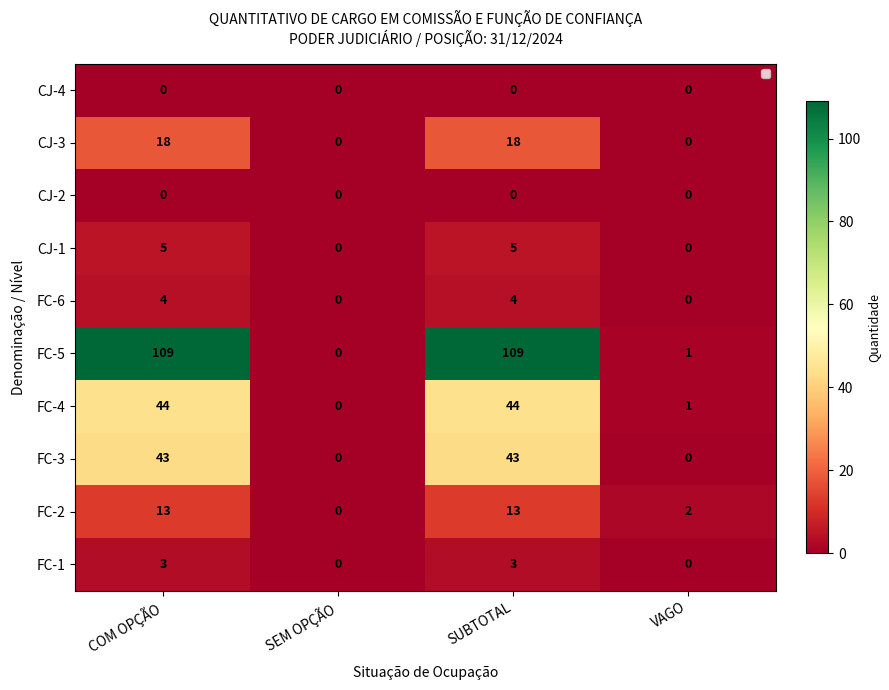

Which series has the largest range (max minus min)?

FC-5